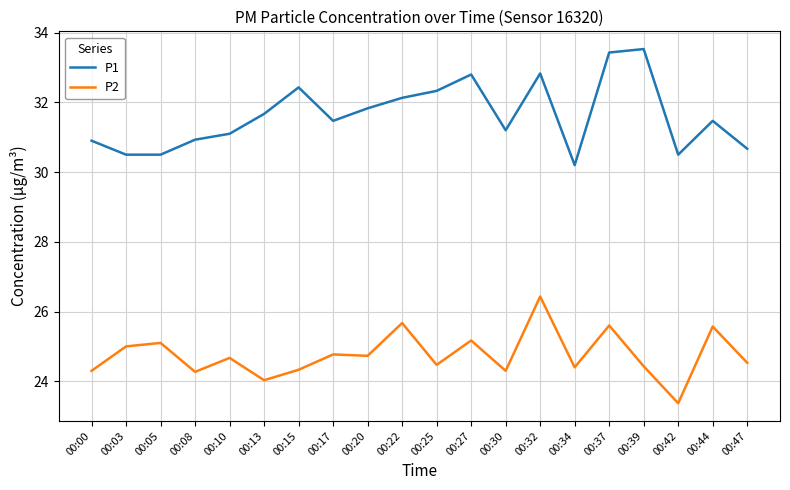

The value of P2 at 00:44 is 25.6. True or false?

True